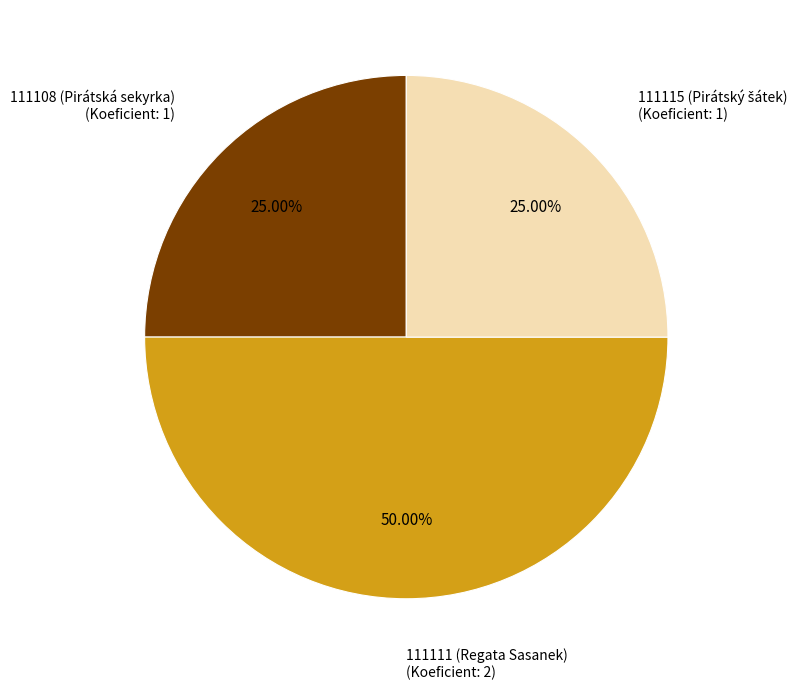

Does 111108 (Pirátská sekyrka) represent more than half of the total?

No